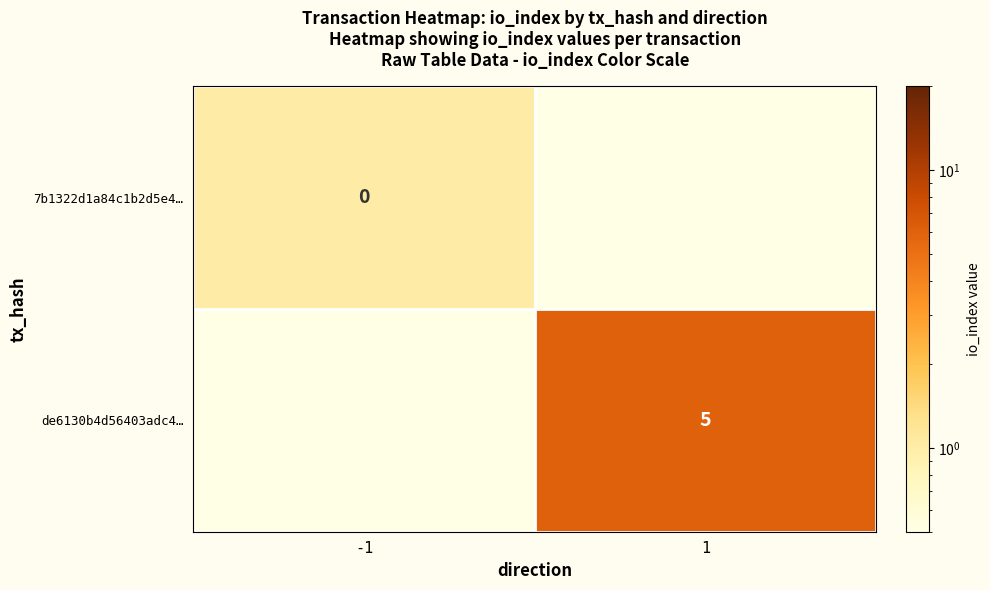

The value of de6130b4d56403adc4… at 1 is 5.0. True or false?

True